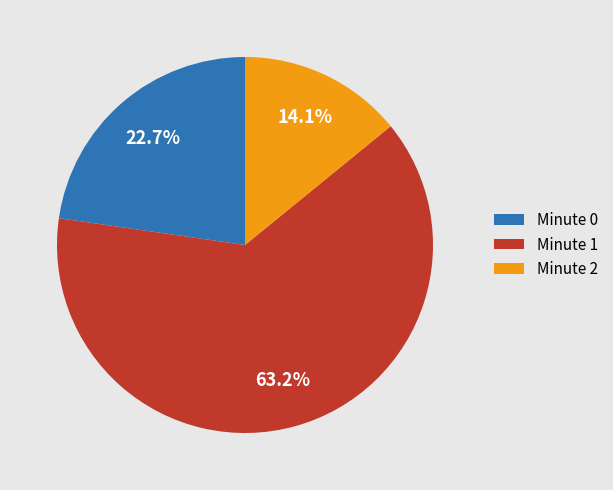

Rank the categories by value from lowest to highest.

Minute 2, Minute 0, Minute 1